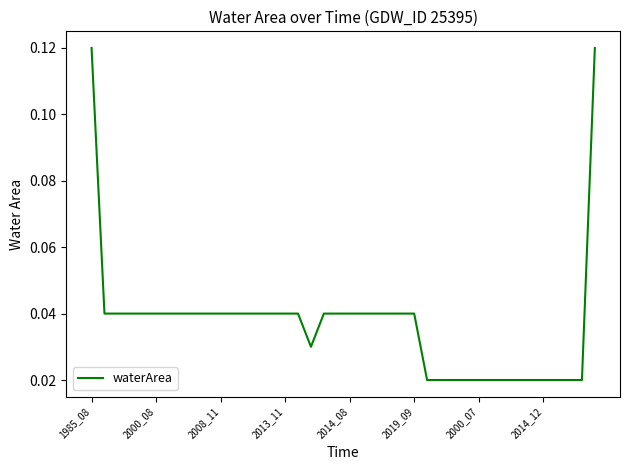

What is the maximum value shown in the chart?

0.1